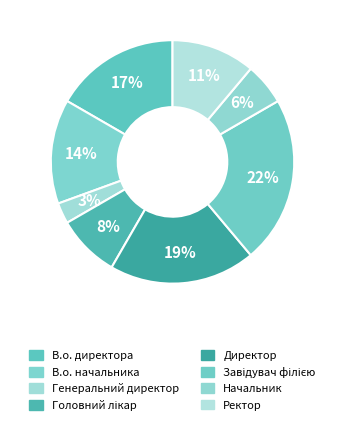

What is the change in value from В.о. начальника to Ректор?

-1